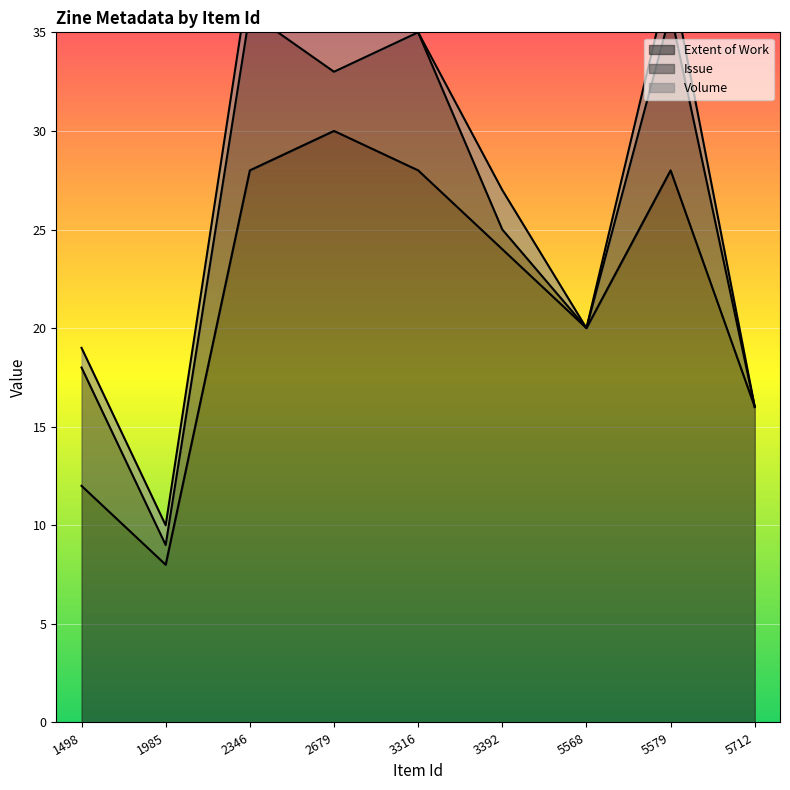

How many distinct data groups are displayed?

3